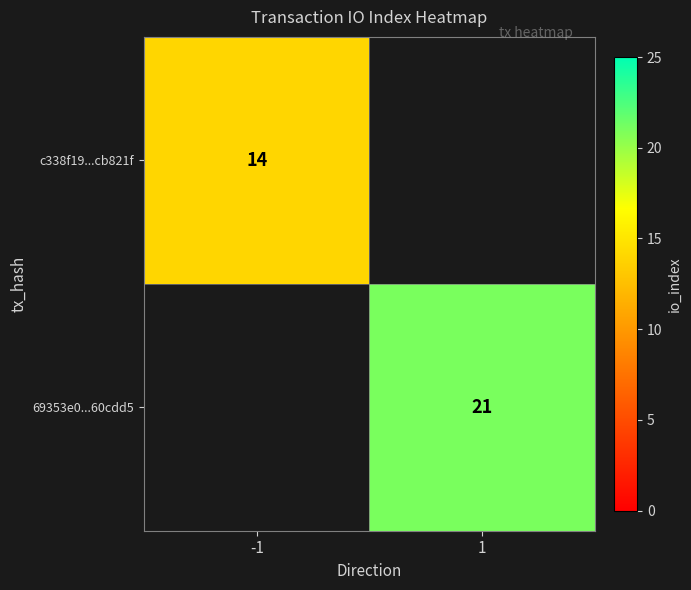

True or false: 69353e0...60cdd5 has a value of 21 at 1.

True